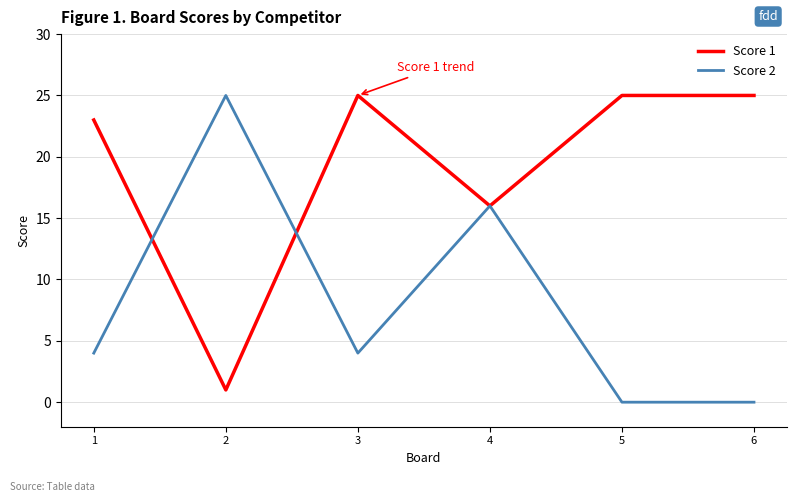

What is the total value across all series at 5?

25